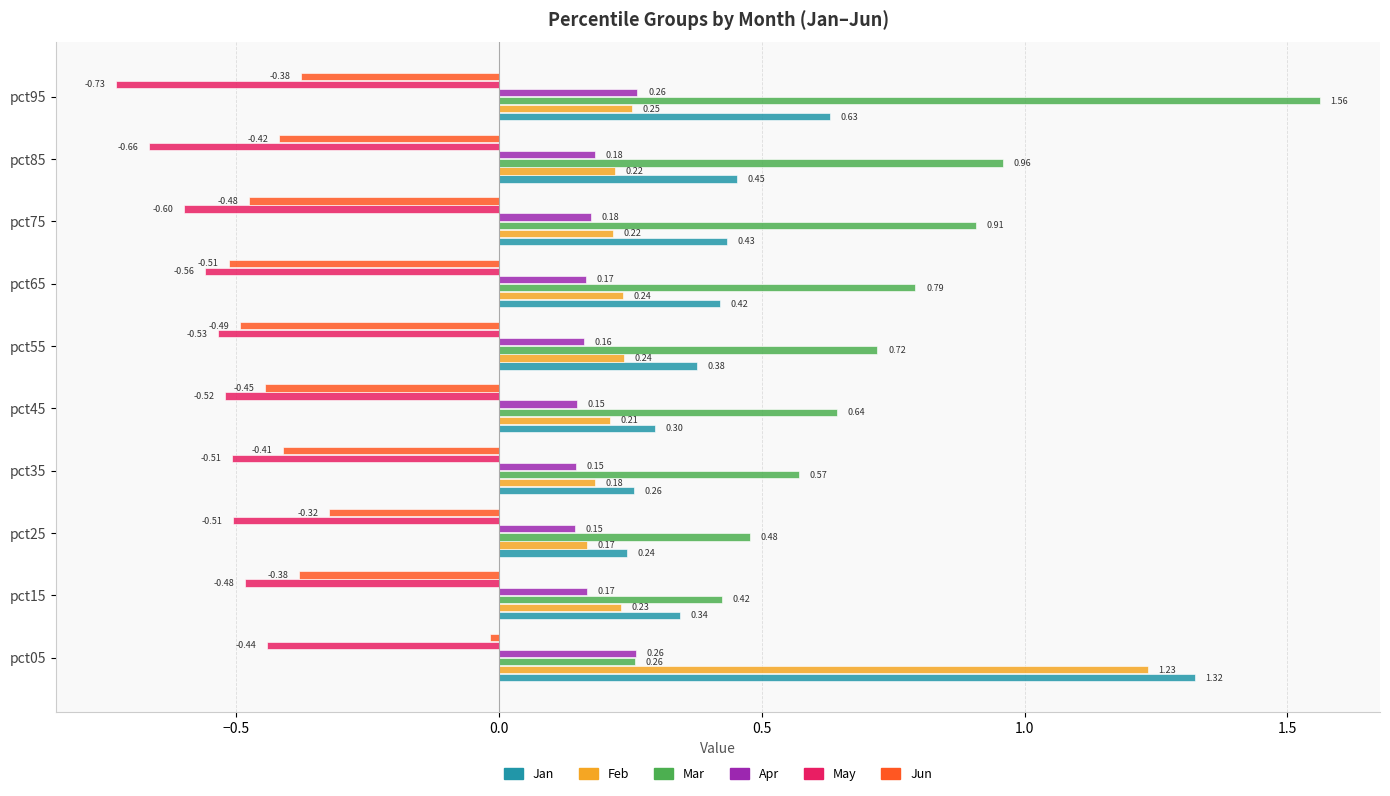

Is the value of Mar at pct35 greater than the value of May at pct25?

Yes